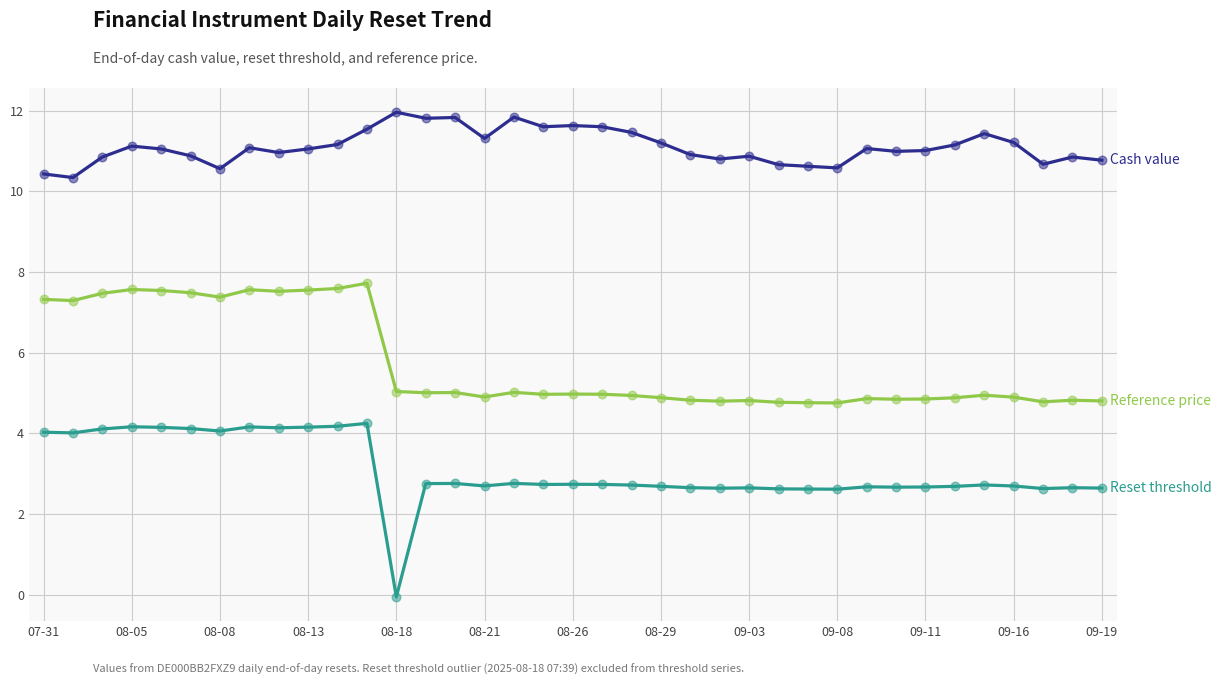

What is the greatest value displayed?

12.0